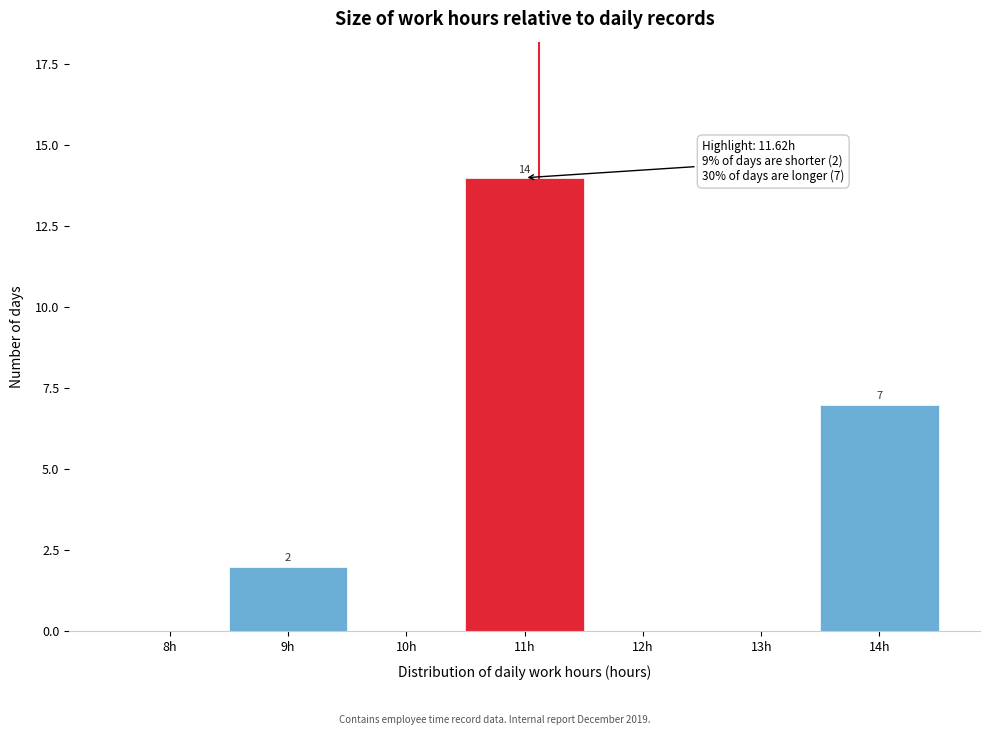

Reading left to right, extract all data points from this chart.

8h=0	9h=2	10h=0	11h=14	12h=0	13h=0	14h=7